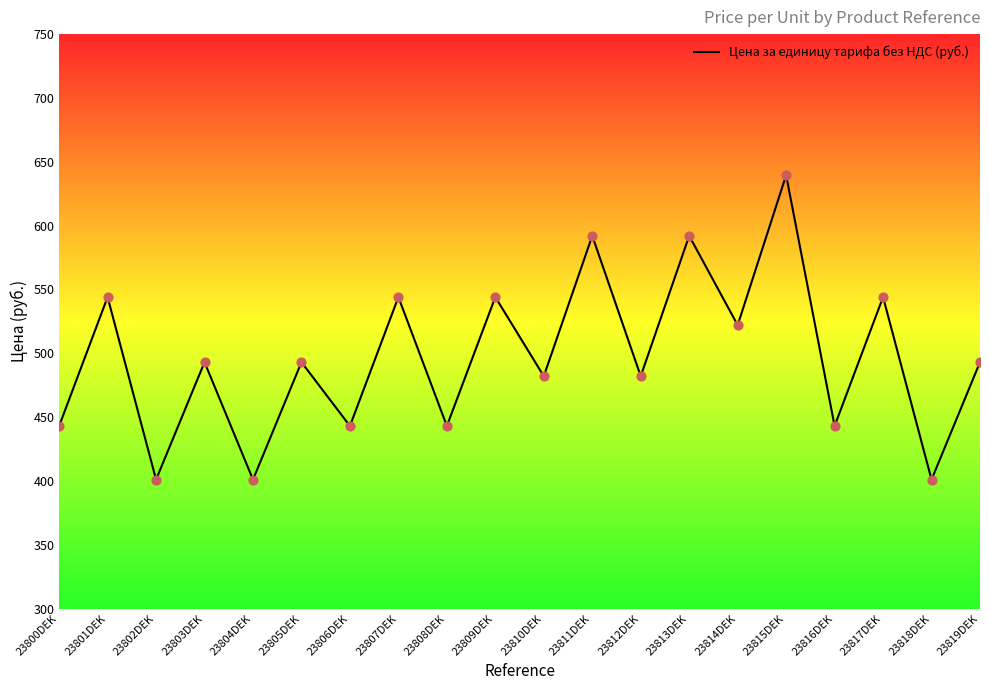

Approximately how many times larger is the value at 23808DEK compared to 23801DEK?

0.8